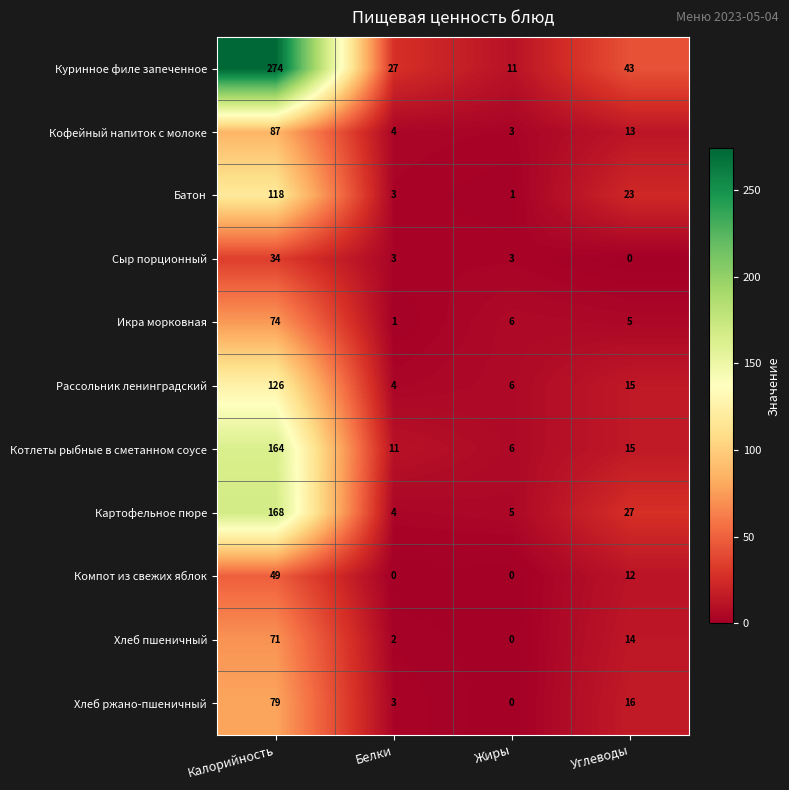

At Калорийность, list the series in order from largest to smallest.

Куринное филе запеченное, Картофельное пюре, Котлеты рыбные в сметанном соусе, Рассольник ленинградский, Батон, Кофейный напиток с молоке, Хлеб ржано-пшеничный, Икра морковная, Хлеб пшеничный, Компот из свежих яблок, Сыр порционный